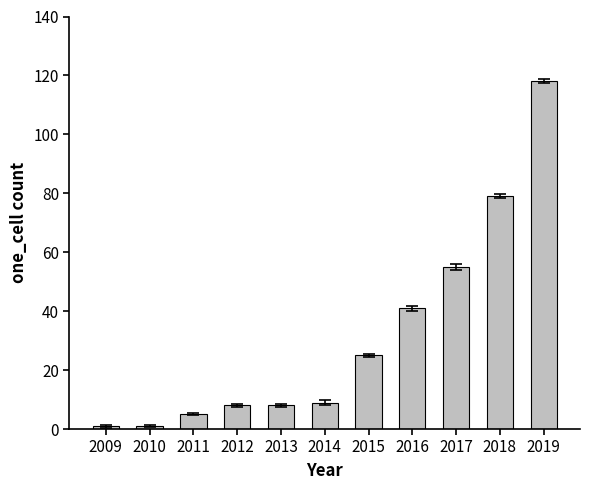

What is the minimum value shown in the chart?

1